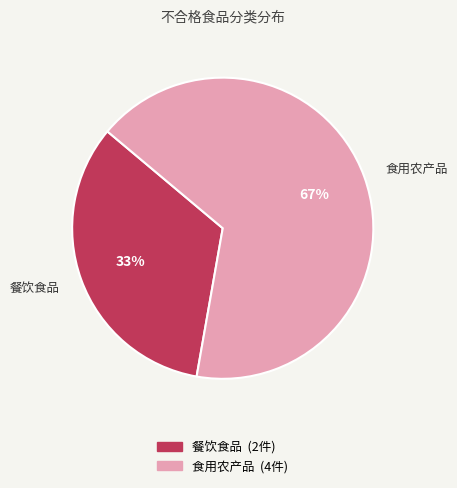

To the nearest percent, what is the average slice percentage?

50%